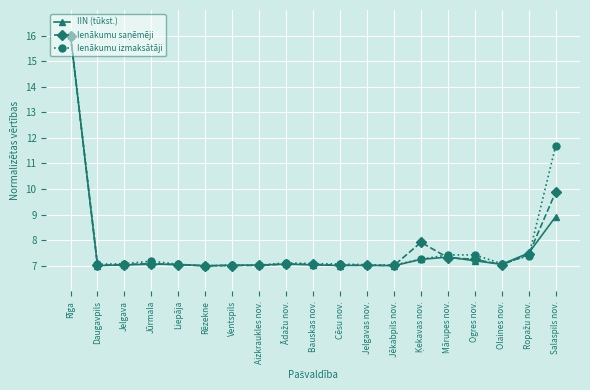

At which category is the sum across all series the highest?

Rīga